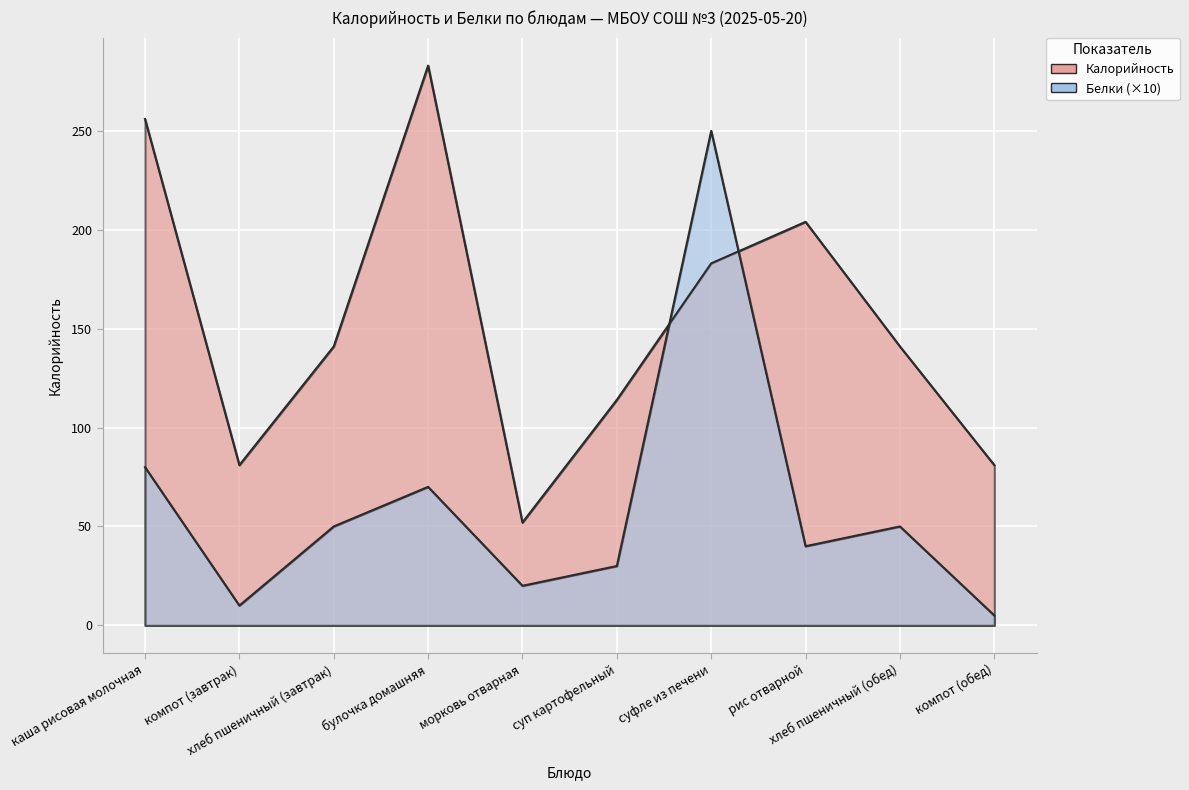

At which label does Калорийность reach its peak?

булочка домашняя